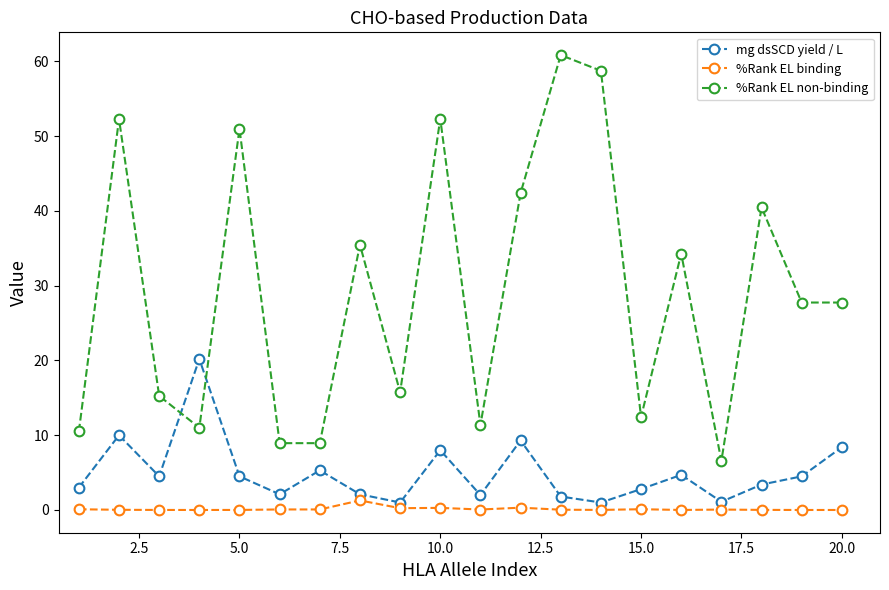

What is the sum of all mg dsSCD yield / L values?

99.7